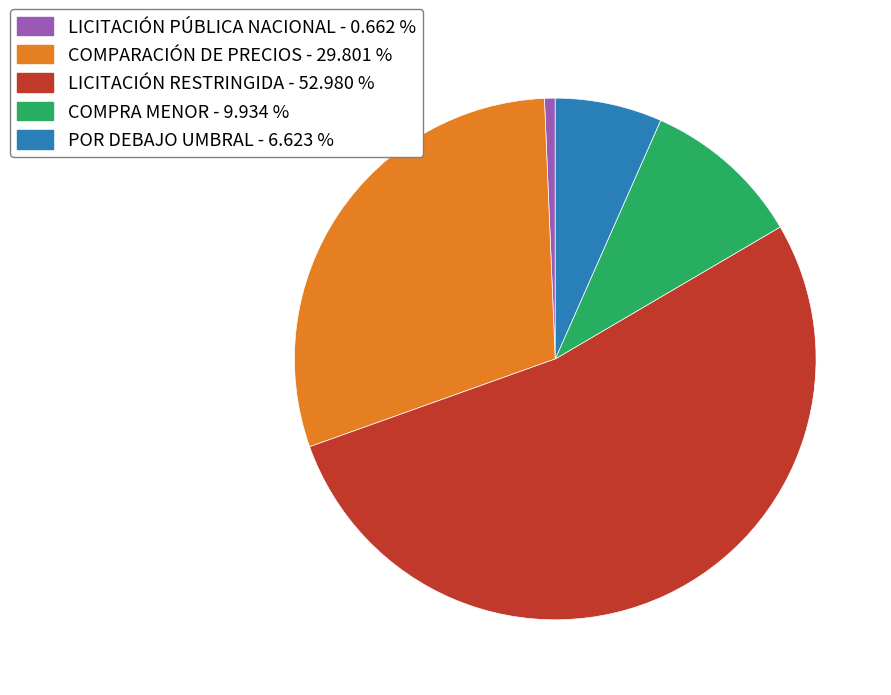

Is it true that LICITACIÓN RESTRINGIDA is 53% of the pie?

True